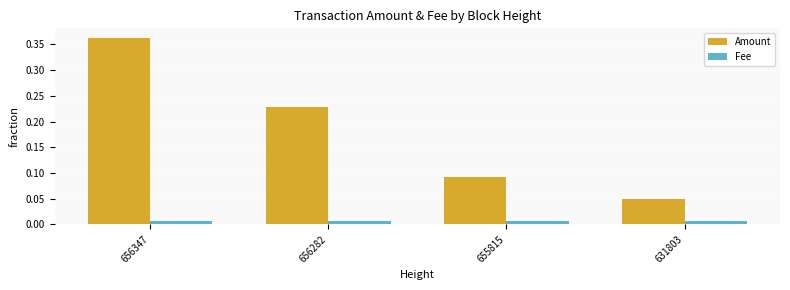

At which category is the sum across all series the highest?

656347